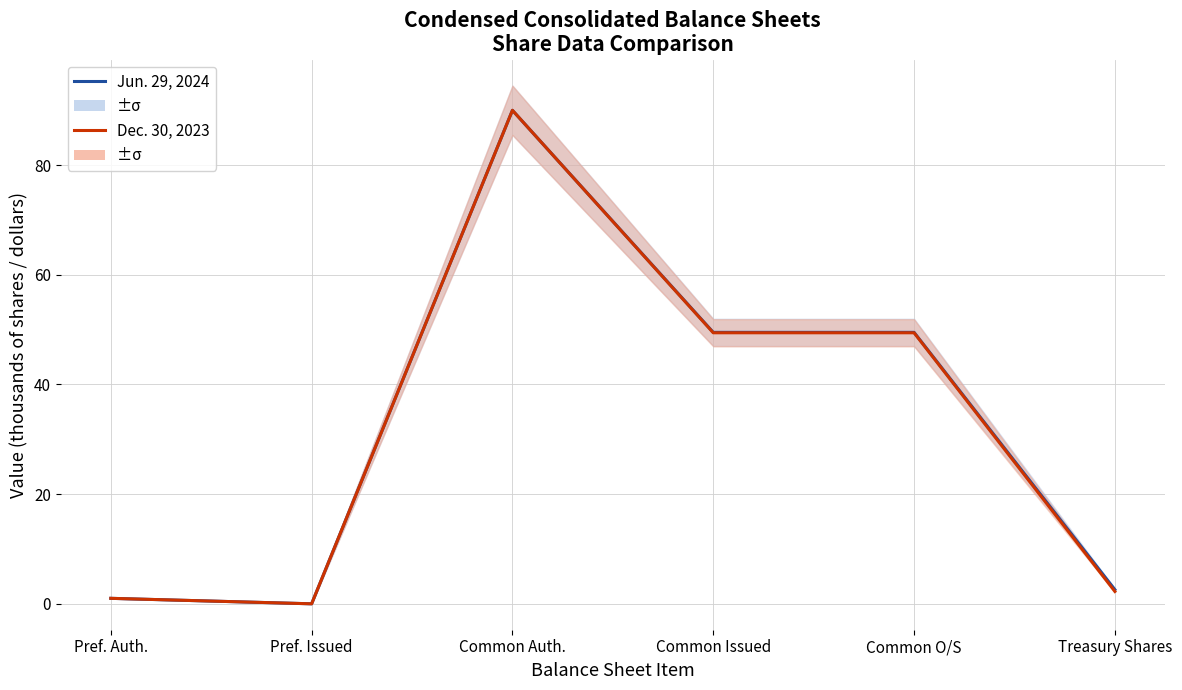

True or false: Dec. 30, 2023 and Jun. 29, 2024 cross at least once.

False